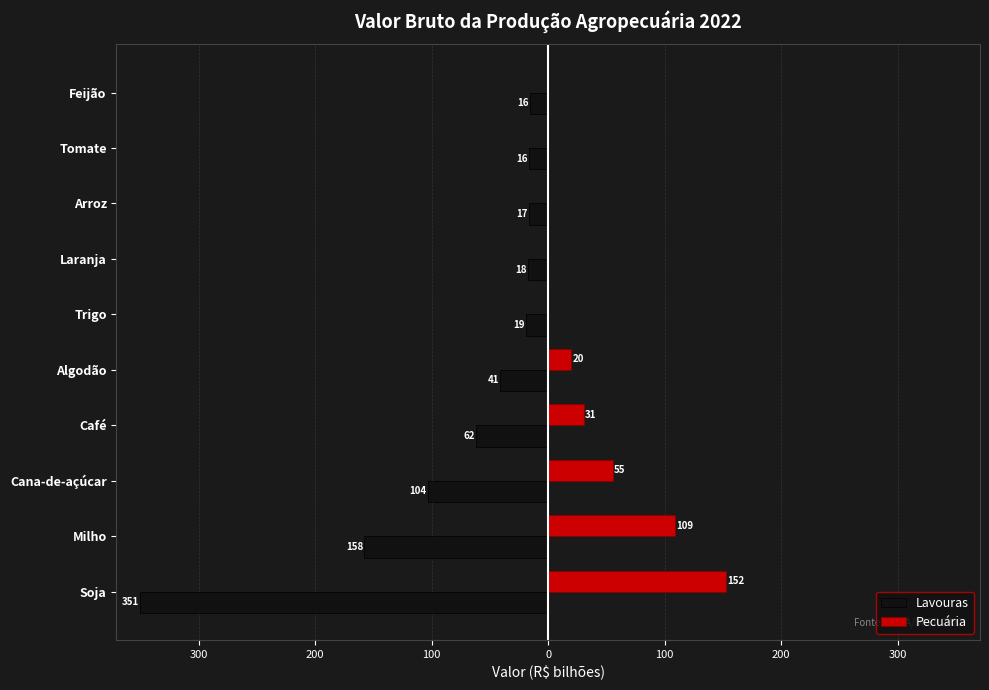

What is the minimum value for Lavouras?

-350.6